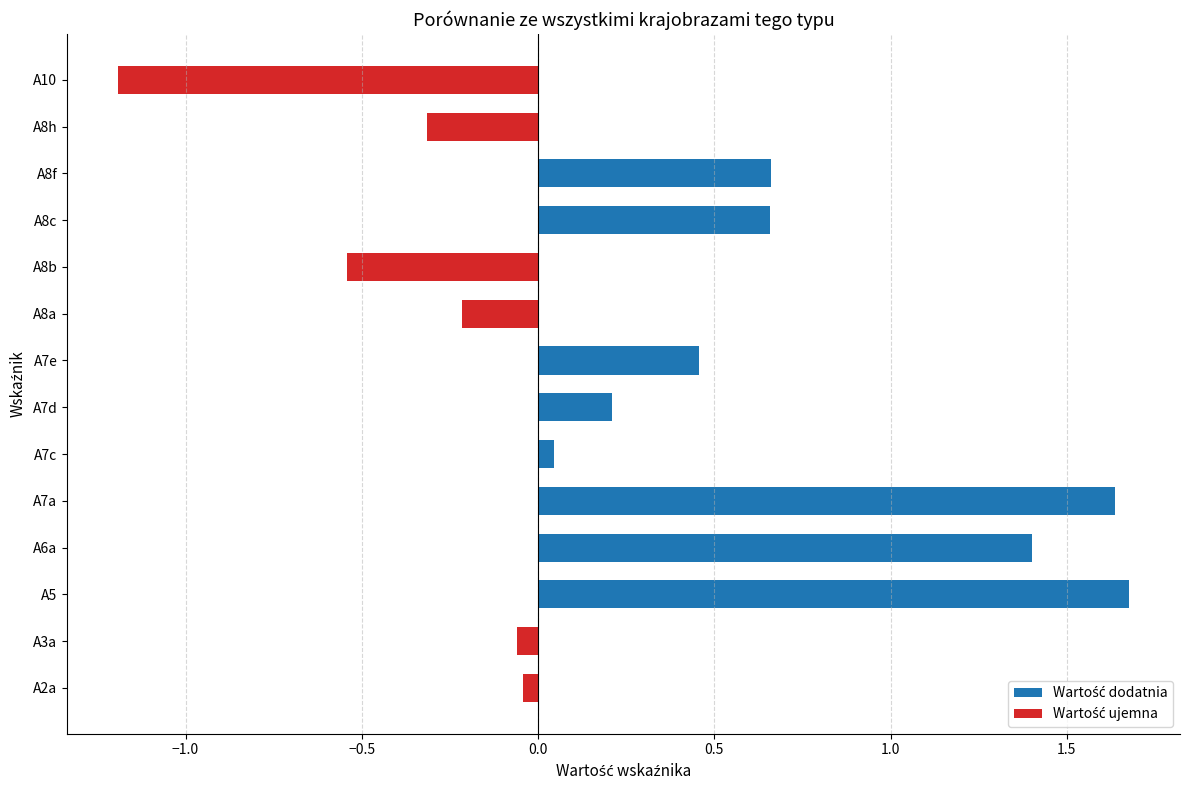

Which category has the lowest value across all series?

A10